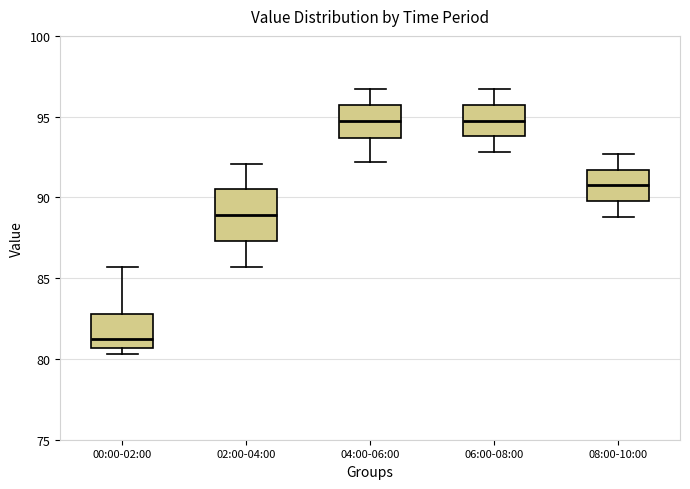

Reading left to right, read every box against the y-axis: the position of its median line, the range the box covers, and the ends of its whiskers. The values are not printed on the chart, so give them approximately, as read against the axis.

00:00-02:00: median 81.5, box 80.5 to 83.0, whiskers 80.5 (just below the box's lower edge) to 85.5
02:00-04:00: median 89.0, box 87.5 to 90.5, whiskers 85.5 to 92.0
04:00-06:00: median 95.0, box 93.5 to 95.5, whiskers 92.0 to 96.5
06:00-08:00: median 95.0, box 94.0 to 95.5, whiskers 93.0 to 96.5
08:00-10:00: median 91.0, box 90.0 to 91.5, whiskers 89.0 to 92.5